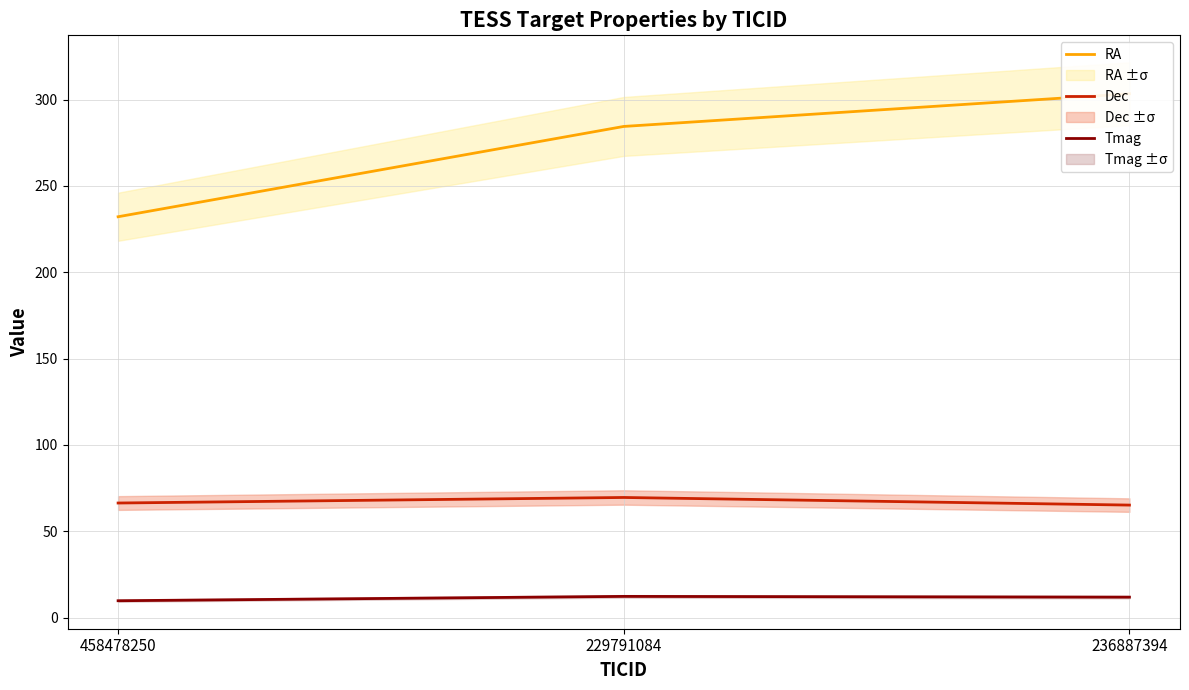

What is the label of the 1st point from the right?

236887394